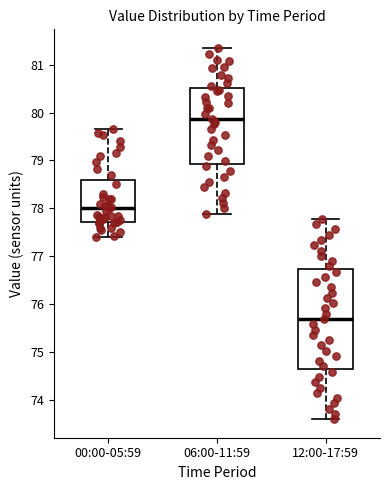

Reading left to right, read every box against the y-axis: the position of its median line, the range the box covers, and the ends of its whiskers. The values are not printed on the chart, so give them approximately, as read against the axis.

00:00-05:59: median 78.0, box 77.7 to 78.6, whiskers 77.4 to 79.7
06:00-11:59: median 79.9, box 78.9 to 80.5, whiskers 77.9 to 81.4
12:00-17:59: median 75.7, box 74.6 to 76.7, whiskers 73.6 to 77.8